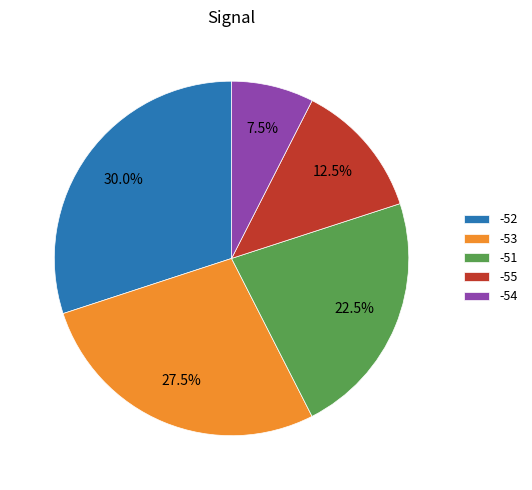

Between -54 and -53, which is larger?

-53